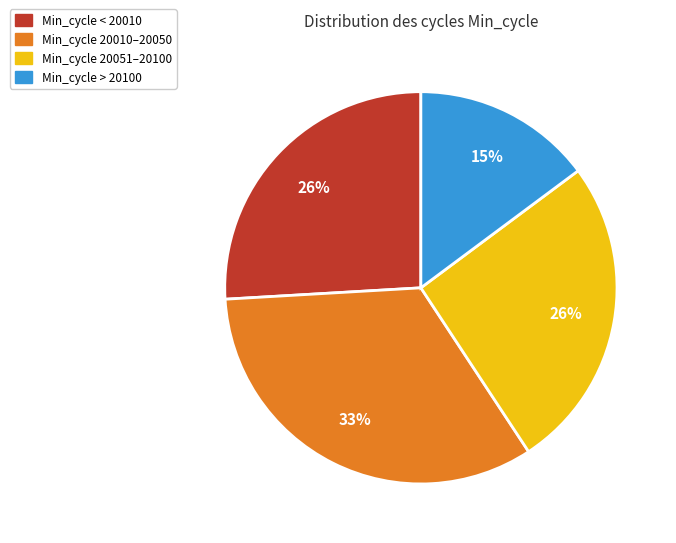

To the nearest percent, what is the average slice percentage?

25%